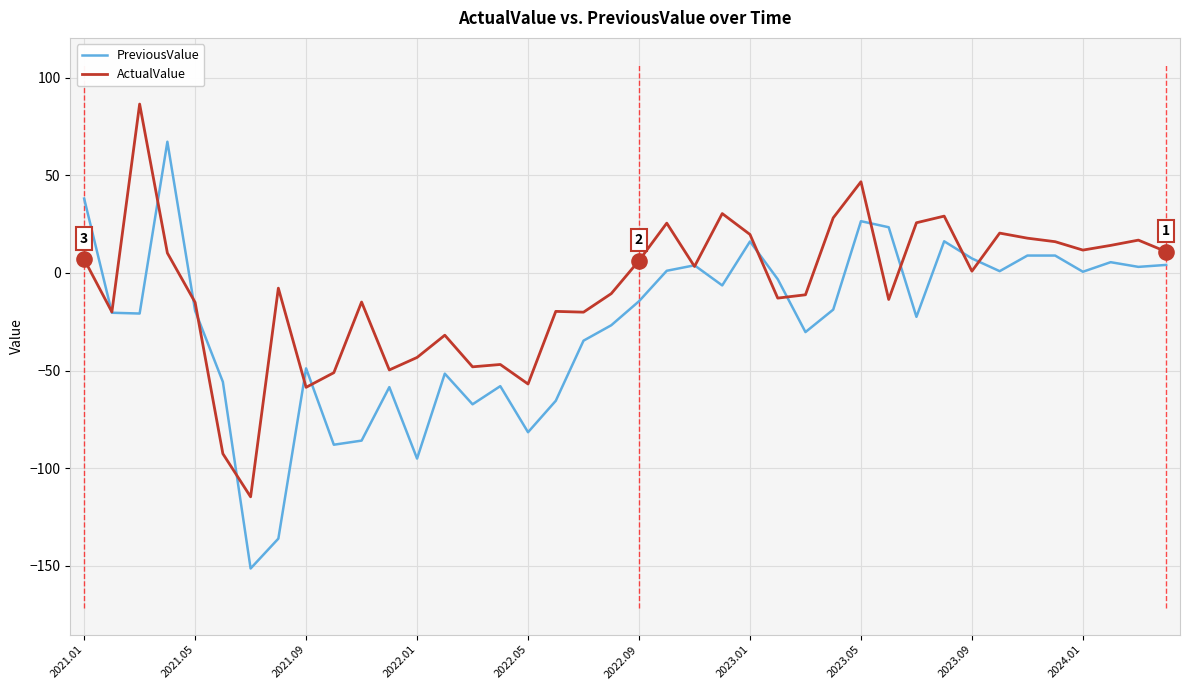

Which series has the largest total across all categories?

ActualValue